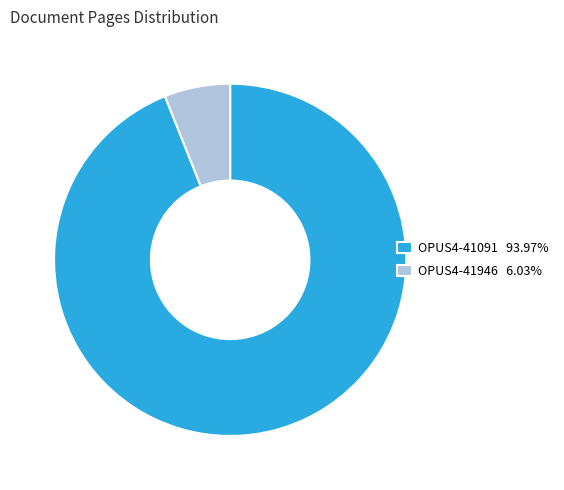

What is the ratio of the value at OPUS4-41091 93.97% to the value at OPUS4-41946 6.03%?

15.6